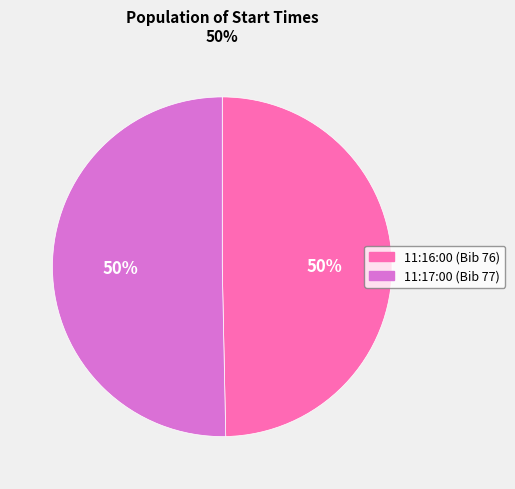

Do 11:17:00 (Bib 77) and 11:16:00 (Bib 76) together represent more than half of the pie?

Yes